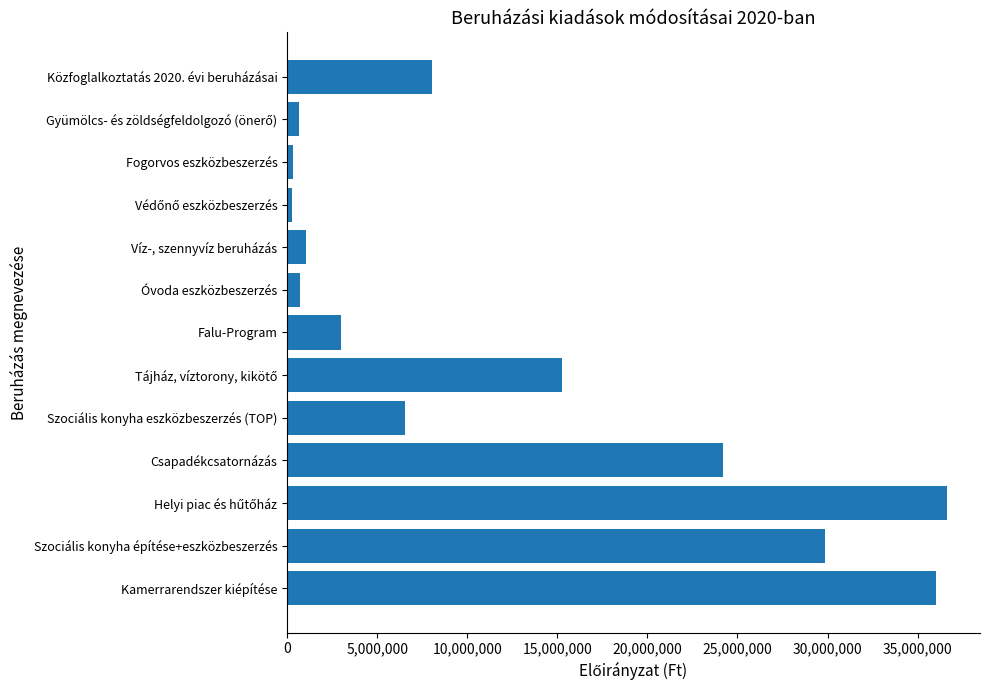

What is the difference between the maximum and minimum values?

36380317